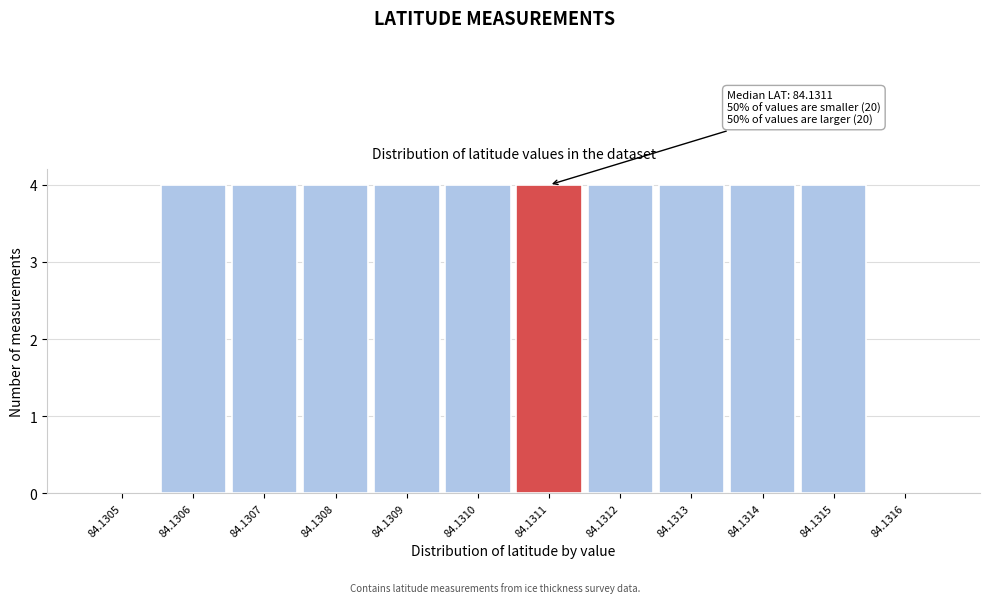

Reading right to left, list all the values displayed in this chart.

84.1316=0	84.1315=4	84.1314=4	84.1313=4	84.1312=4	84.1311=4	84.1310=4	84.1309=4	84.1308=4	84.1307=4	84.1306=4	84.1305=0